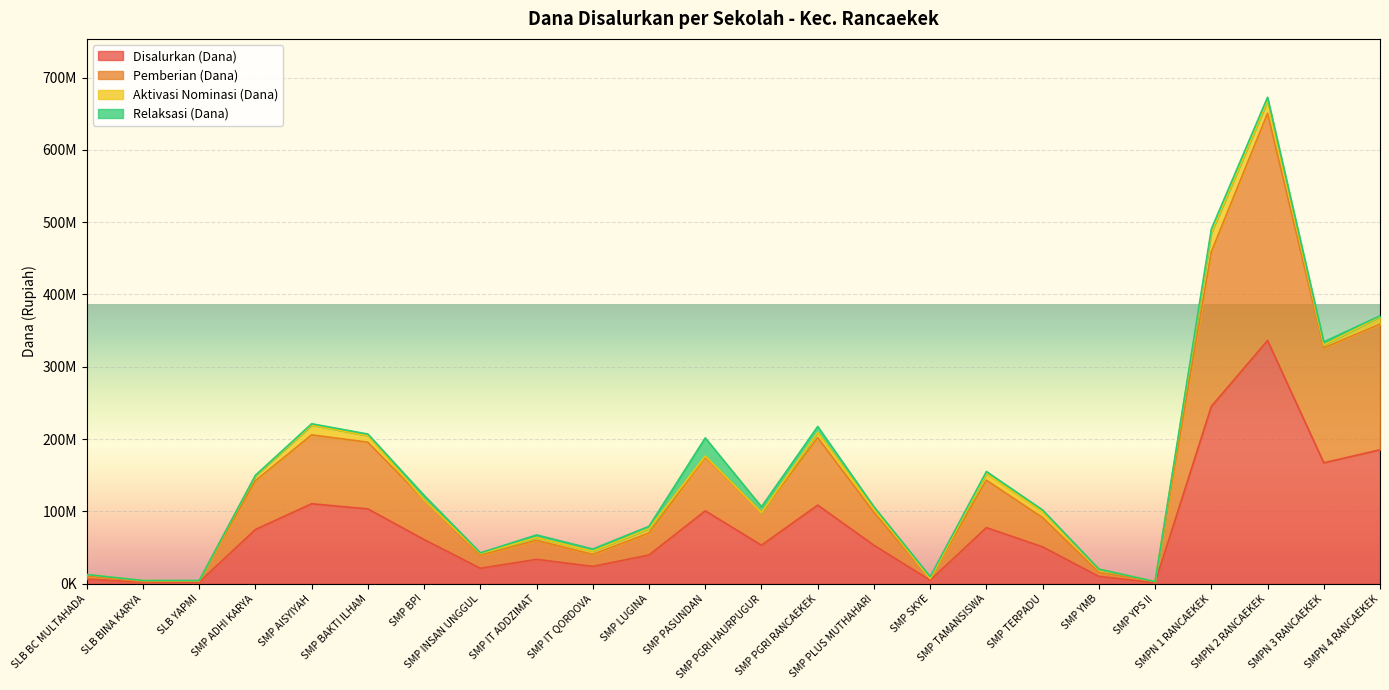

Rank the categories by Pemberian (Dana) value from lowest to highest.

SLB BINA KARYA, SMP YPS II, SLB YAPMI, SMP SKYE, SLB BC MULTAHADA, SMP YMB, SMP INSAN UNGGUL, SMP IT QORDOVA, SMP IT ADDZIMAT, SMP LUGINA, SMP TERPADU, SMP PGRI HAURPUGUR, SMP PLUS MUTHAHARI, SMP BPI, SMP ADHI KARYA, SMP TAMANSISWA, SMP PASUNDAN, SMP BAKTI ILHAM, SMP PGRI RANCAEKEK, SMP AISYIYAH, SMPN 3 RANCAEKEK, SMPN 4 RANCAEKEK, SMPN 1 RANCAEKEK, SMPN 2 RANCAEKEK